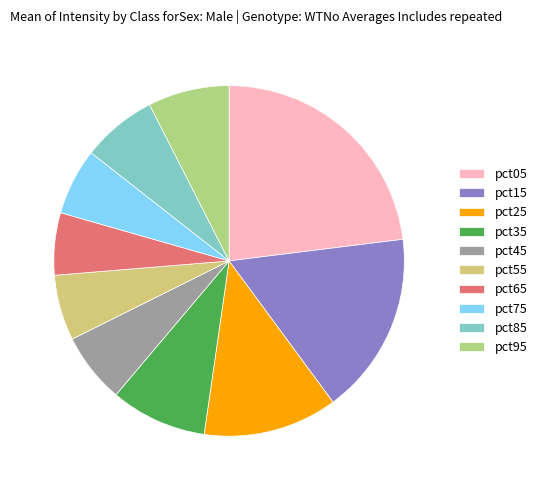

Is the sum of pct35 and pct85 greater than half?

No